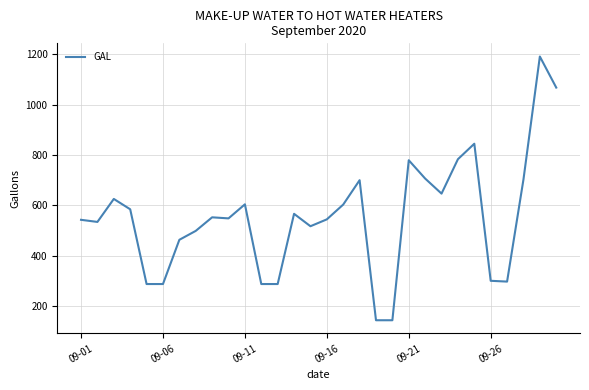

What is the greatest value displayed?

1191.8